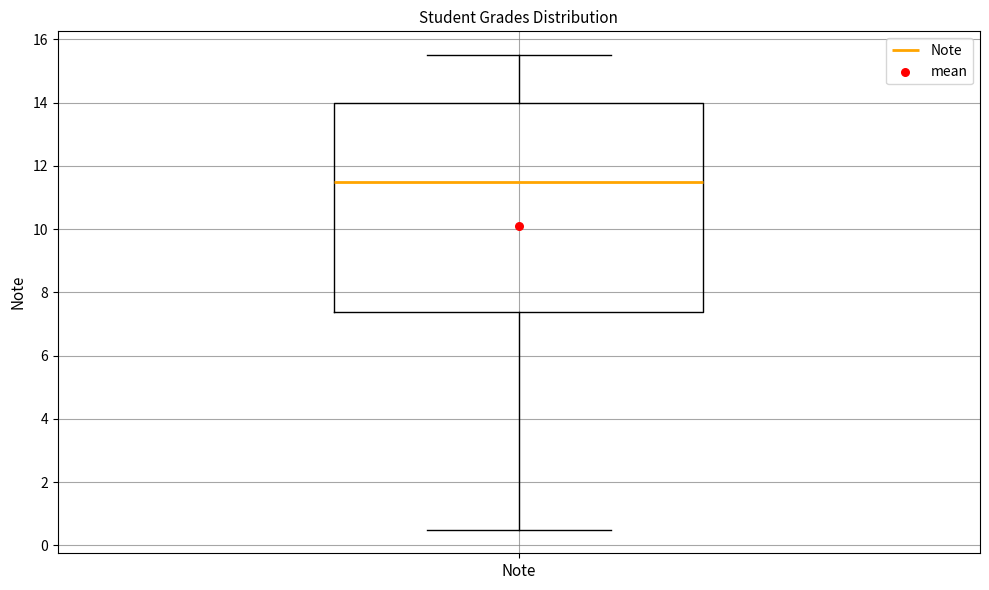

Where does the median line of the box for Note sit on the y-axis? The values are not printed on the chart, so give them approximately, as read against the axis.

11.6